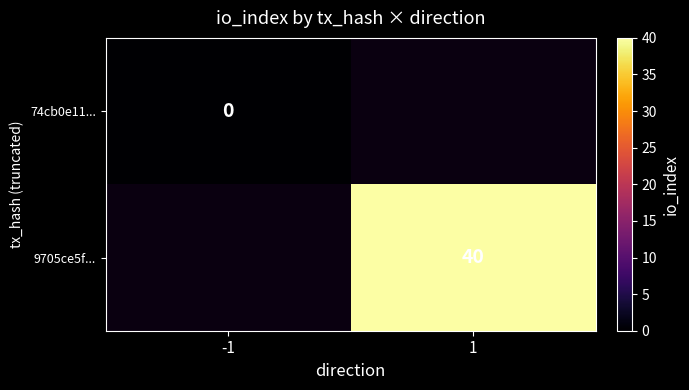

The value of 9705ce5f... at 1 is 40. True or false?

True